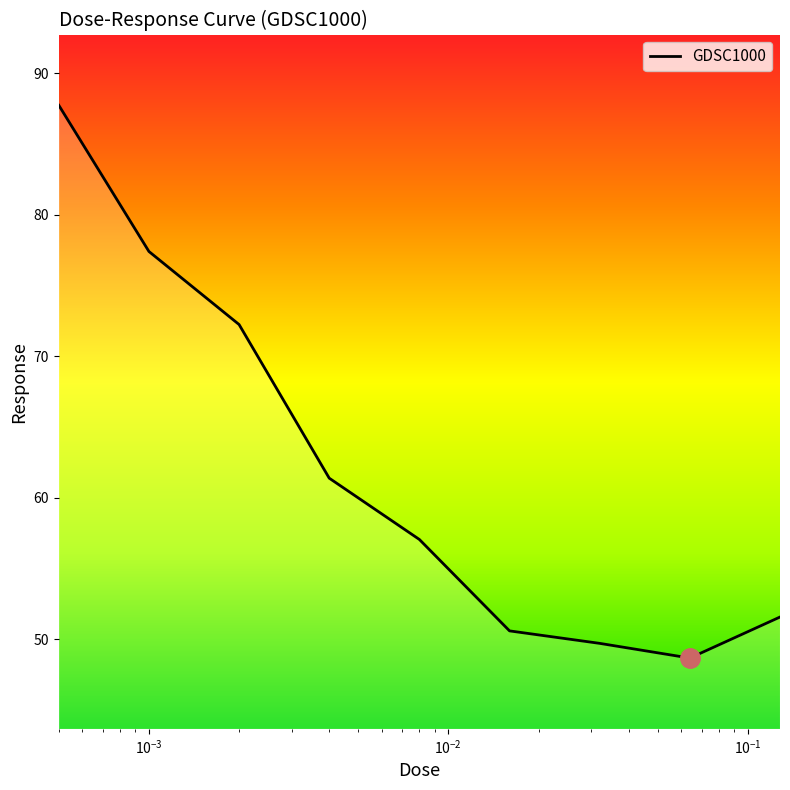

What is the difference between the maximum and minimum values?

39.1